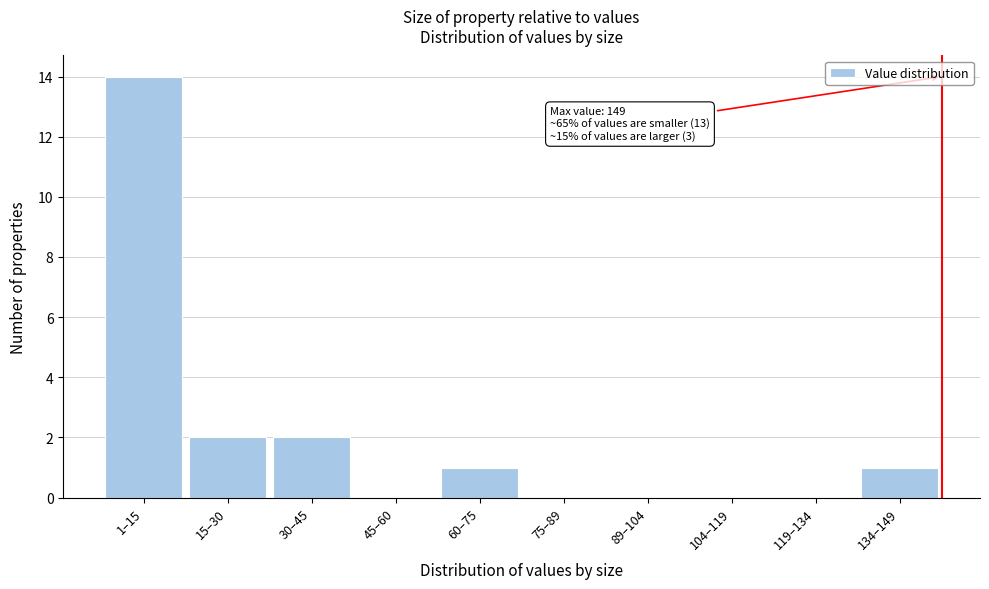

Reading right to left, transcribe all the data shown in this chart.

134–149=1	119–134=0	104–119=0	89–104=0	75–89=0	60–75=1	45–60=0	30–45=2	15–30=2	1–15=14